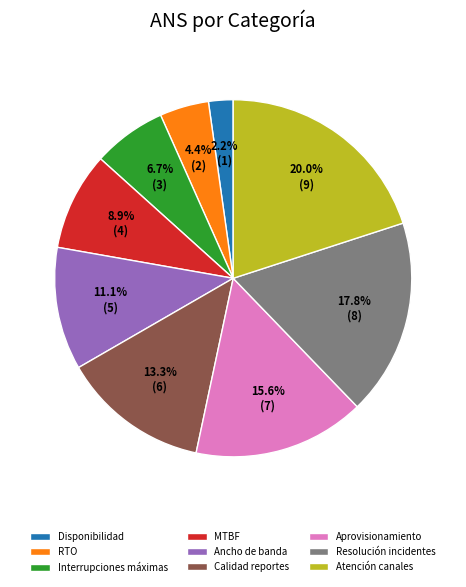

What percentage do Disponibilidad and MTBF together represent?

11.1%